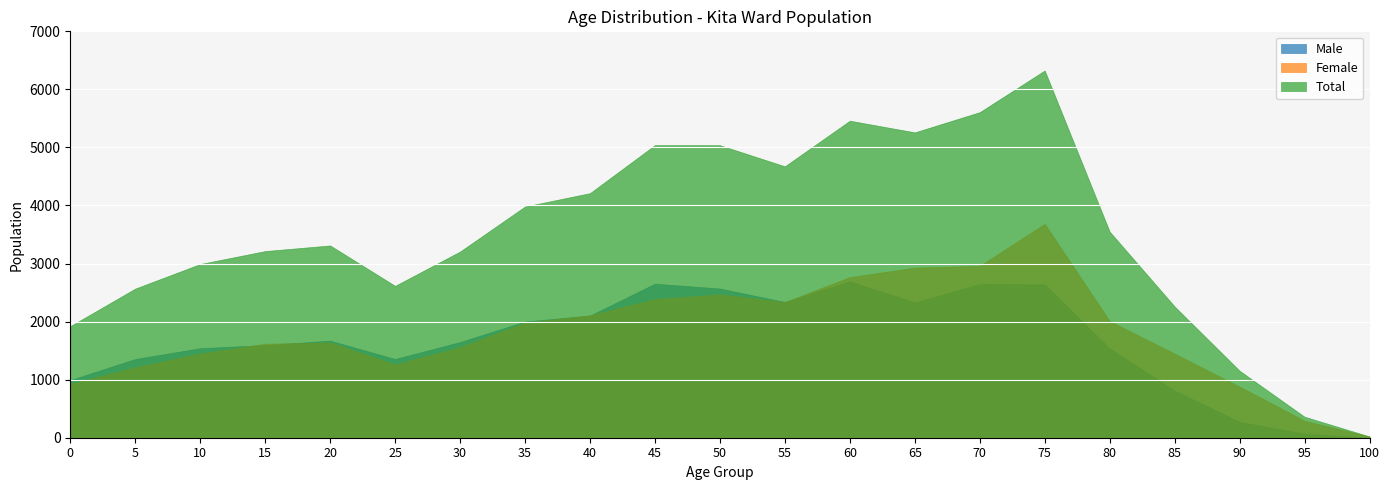

Which series changed the most between 65 and 85?

Total